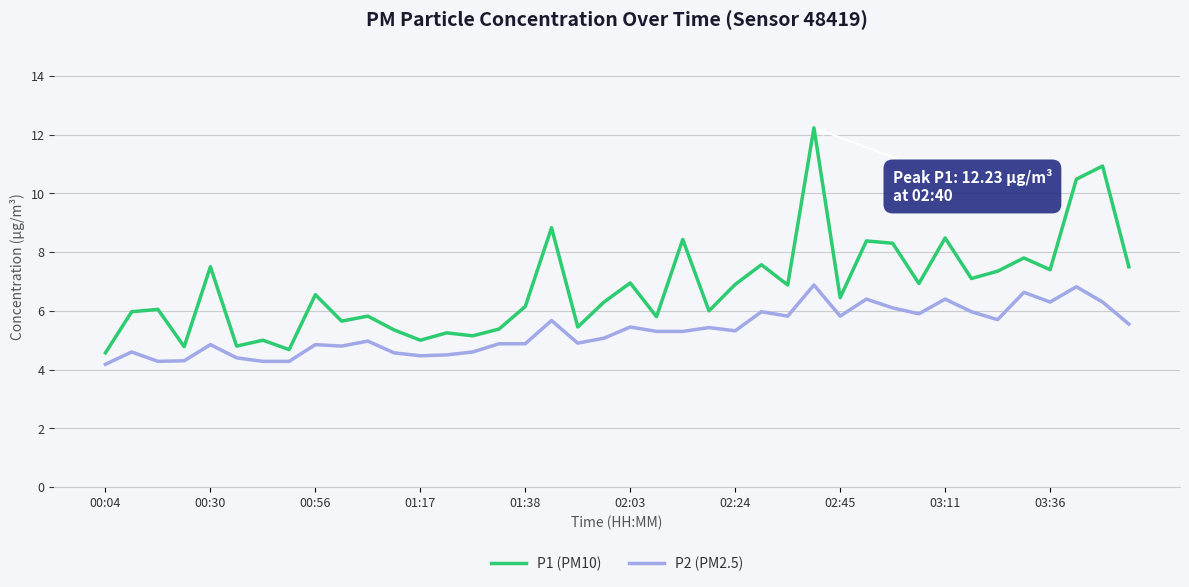

True or false: P2 (PM2.5) and P1 (PM10) cross at least once.

False